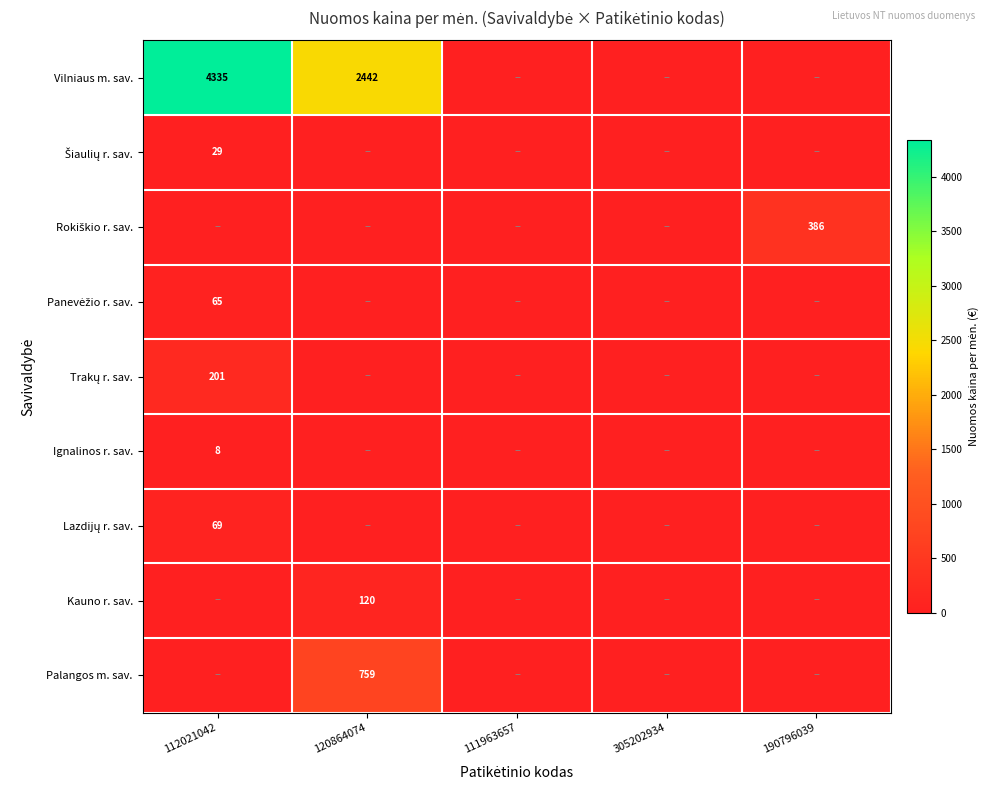

What is the total value across all series at 120864074?

3320.9